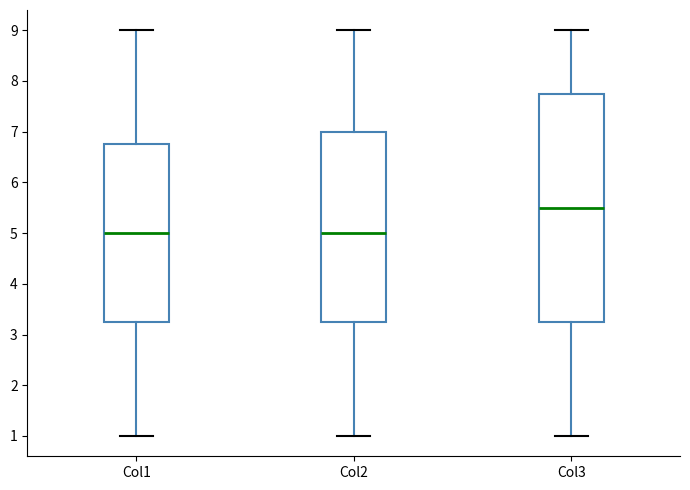

Where does the upper whisker of the box for Col2 end on the y-axis? The values are not printed on the chart, so give them approximately, as read against the axis.

9.0